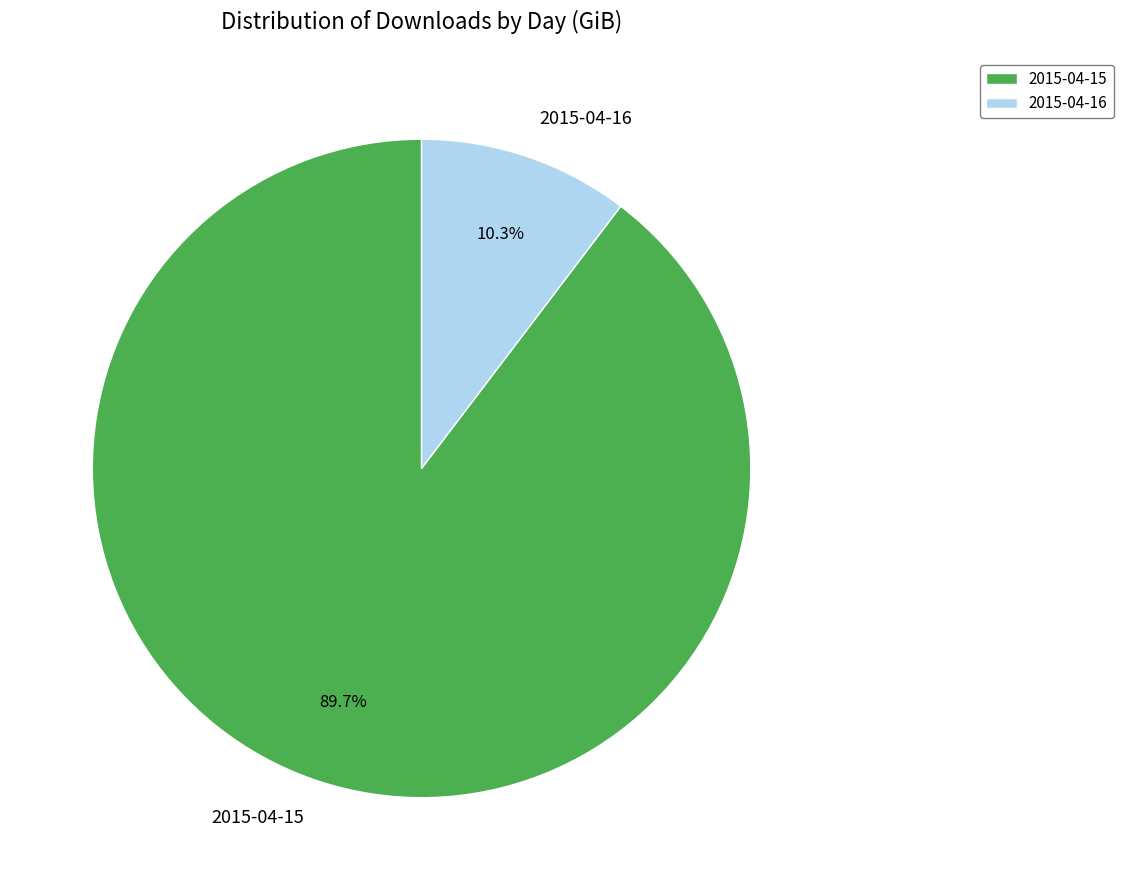

To the nearest percent, what is the difference between the largest and smallest slice percentages?

79%